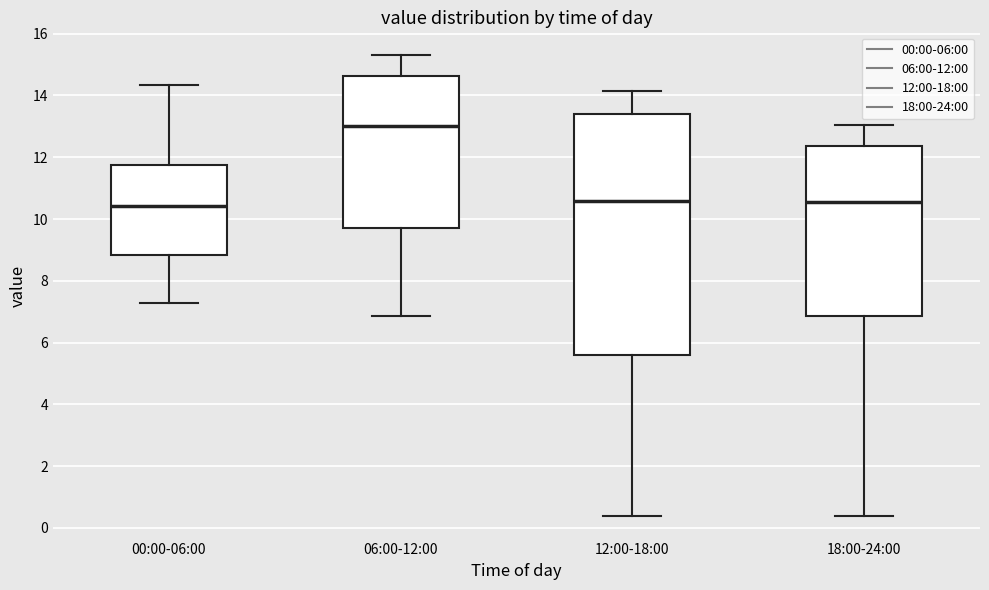

Where is the upper edge of the box for 00:00-06:00 on the y-axis? The values are not printed on the chart, so give them approximately, as read against the axis.

11.8